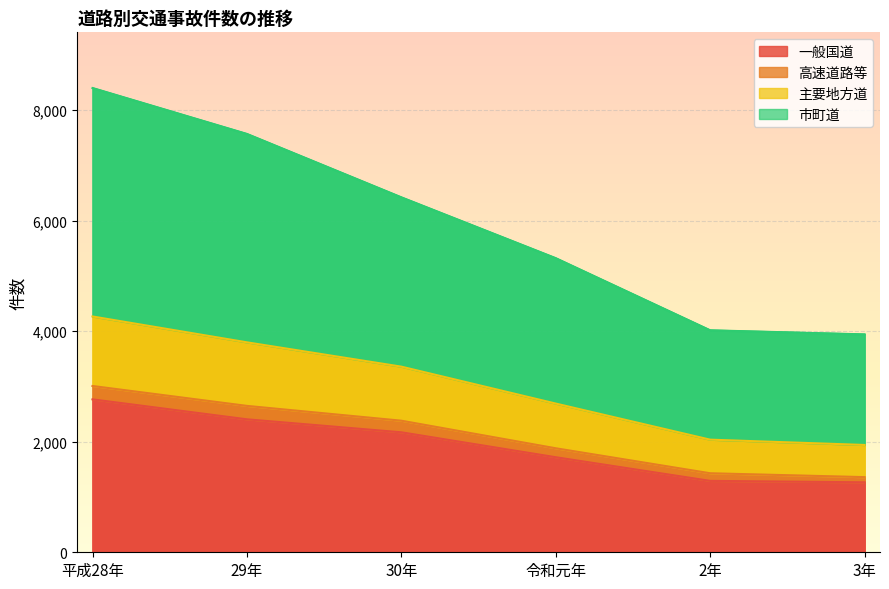

True or false: 市町道 and 主要地方道 intersect in this chart.

False